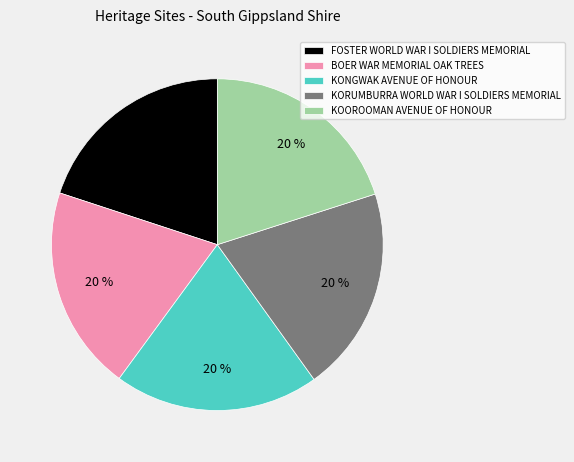

To the nearest percent, what percentage of the pie is KORUMBURRA WORLD WAR I SOLDIERS MEMORIAL?

20%